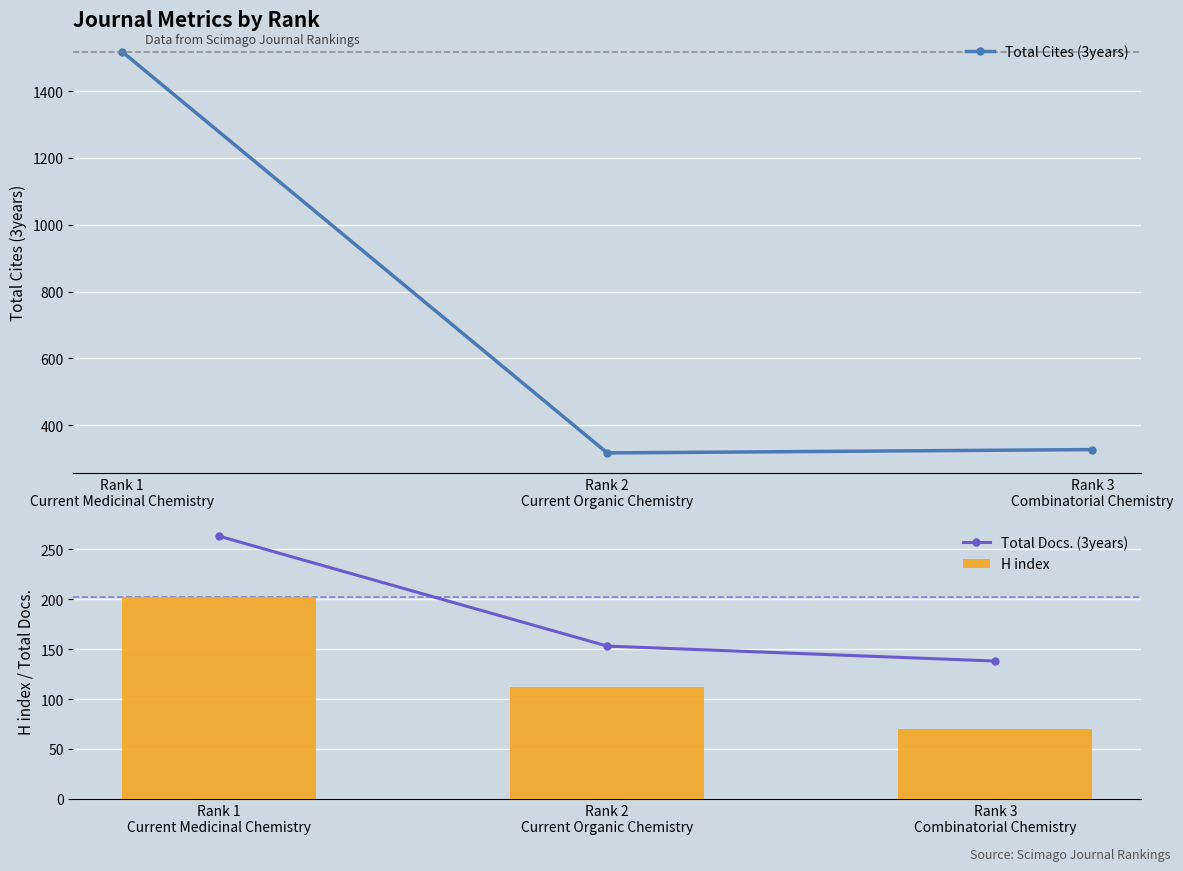

What value does the Total Docs. (3years) series have at Rank 3
Combinatorial Chemistry, to the nearest 5?

140